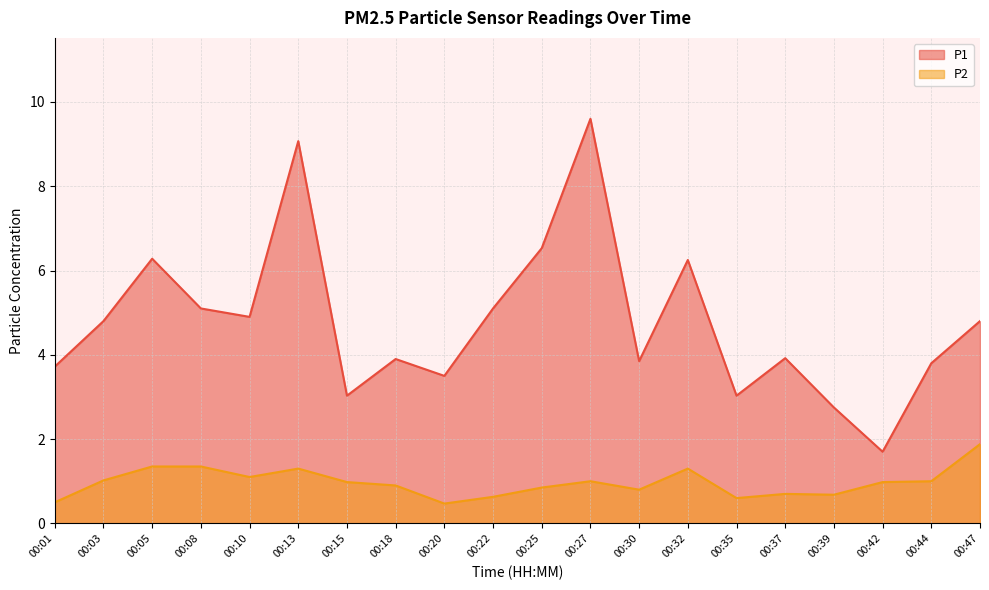

Rank the categories by P2 value from lowest to highest.

00:20, 00:01, 00:35, 00:22, 00:39, 00:37, 00:30, 00:25, 00:18, 00:15, 00:42, 00:27, 00:44, 00:03, 00:10, 00:13, 00:32, 00:05, 00:08, 00:47